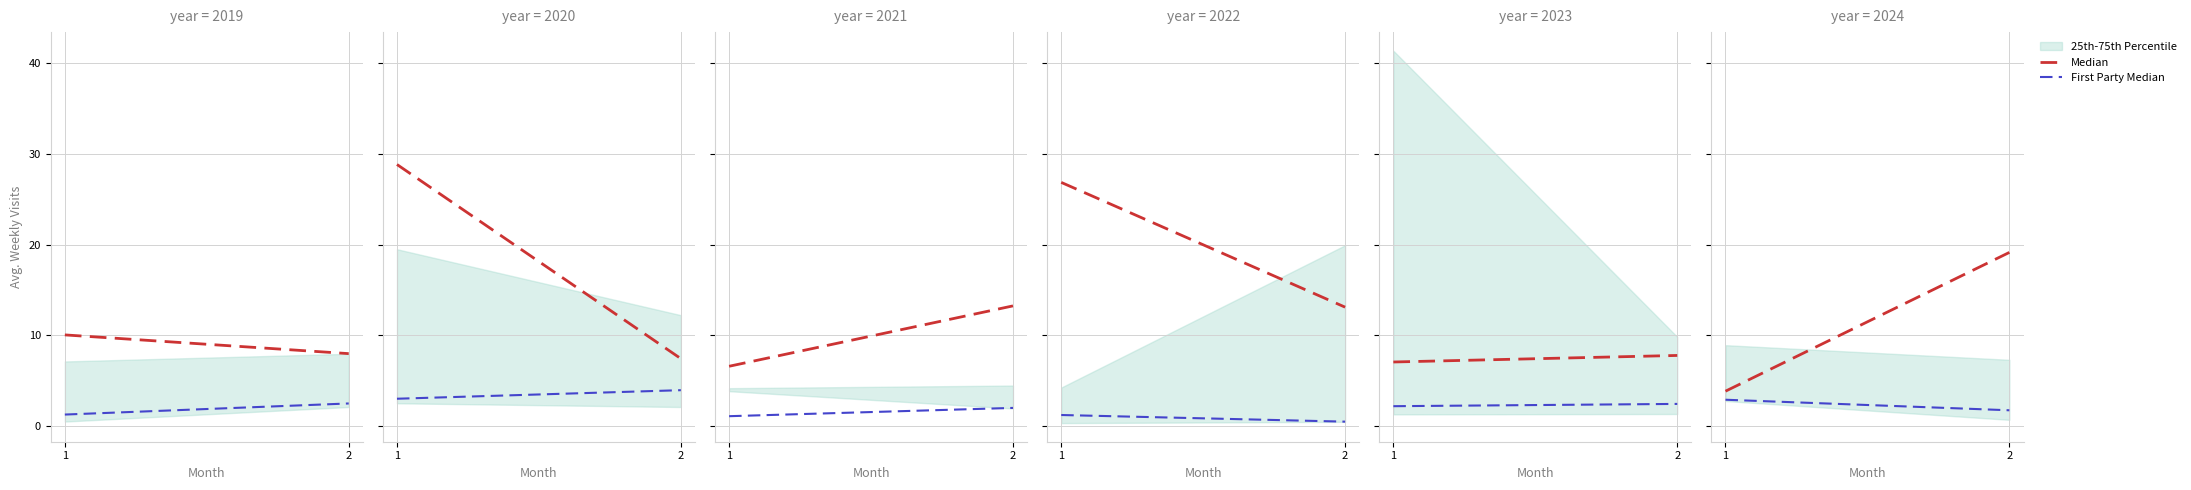

What is the difference between the Median values at 1 and 2?

15.3